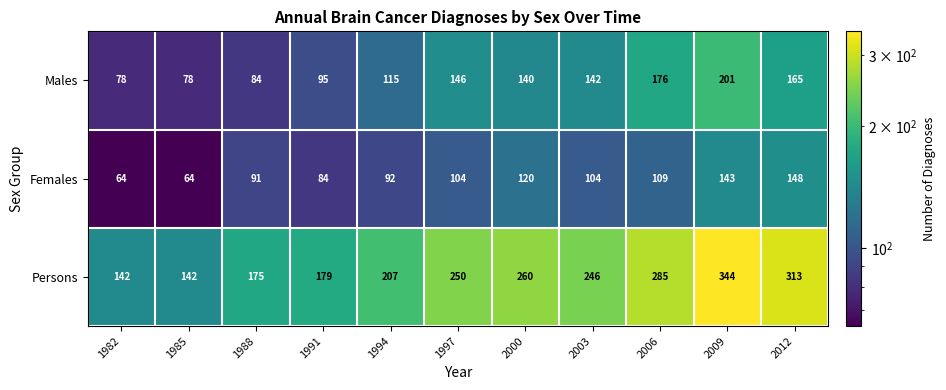

Which series has the widest spread of values?

Persons